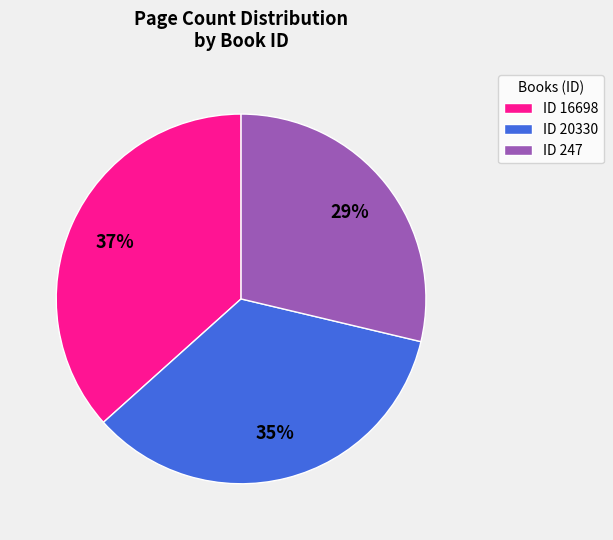

Which has a higher value, ID 247 or ID 16698?

ID 16698